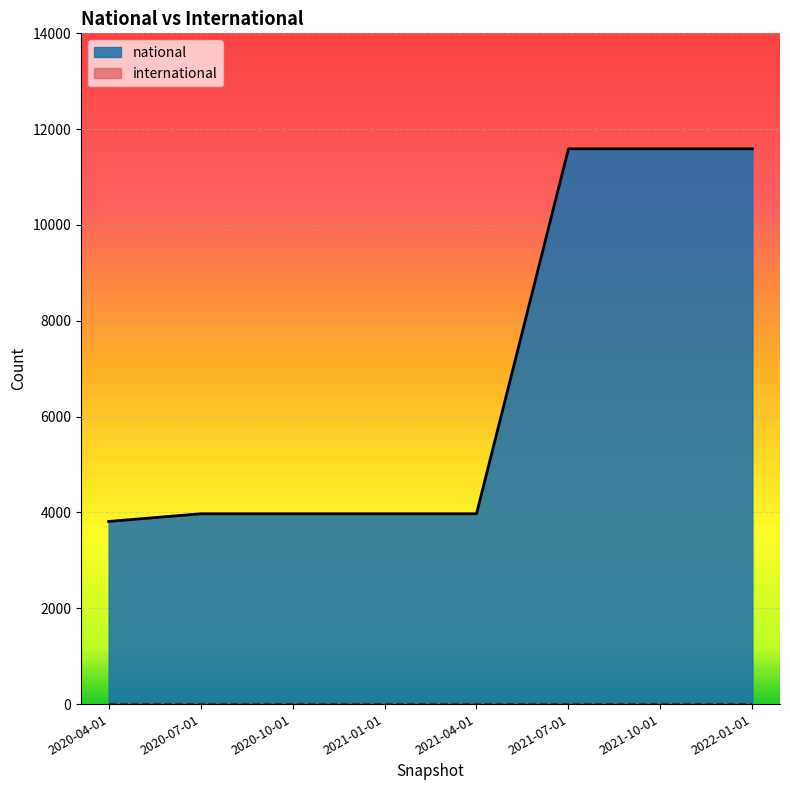

At which label is the value closest to 7701?

2020-07-01